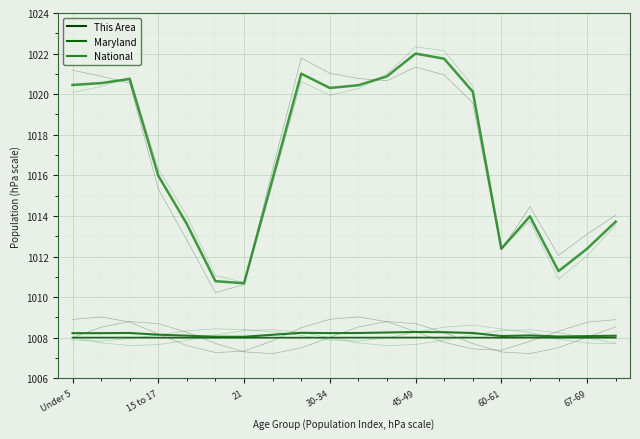

At which label does This Area reach its peak?

45-49